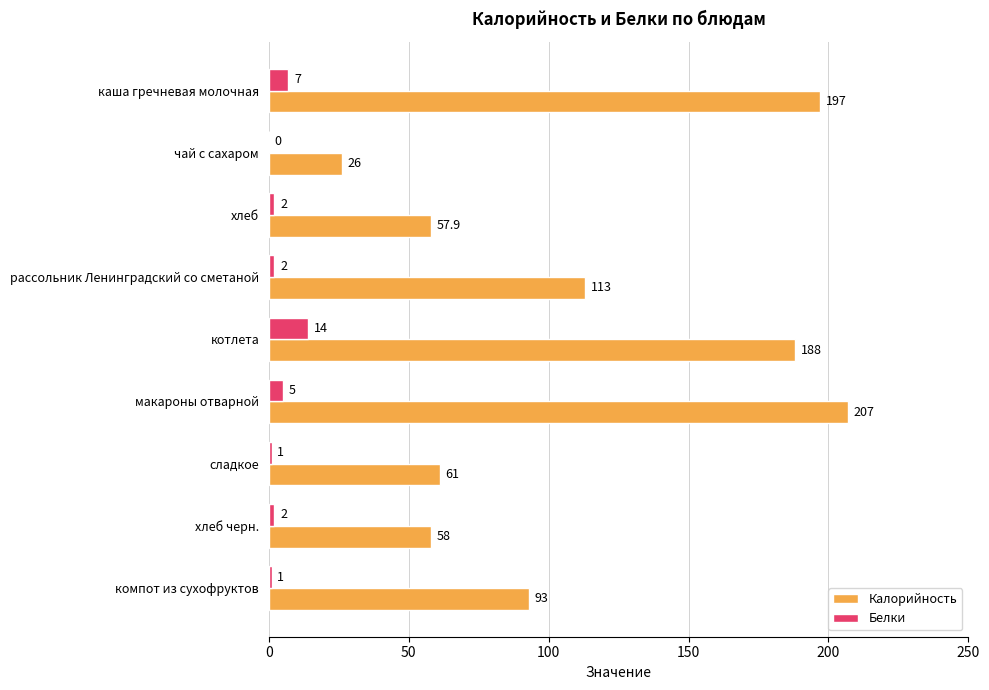

Between каша гречневая молочная and хлеб, which series saw the biggest shift?

Калорийность